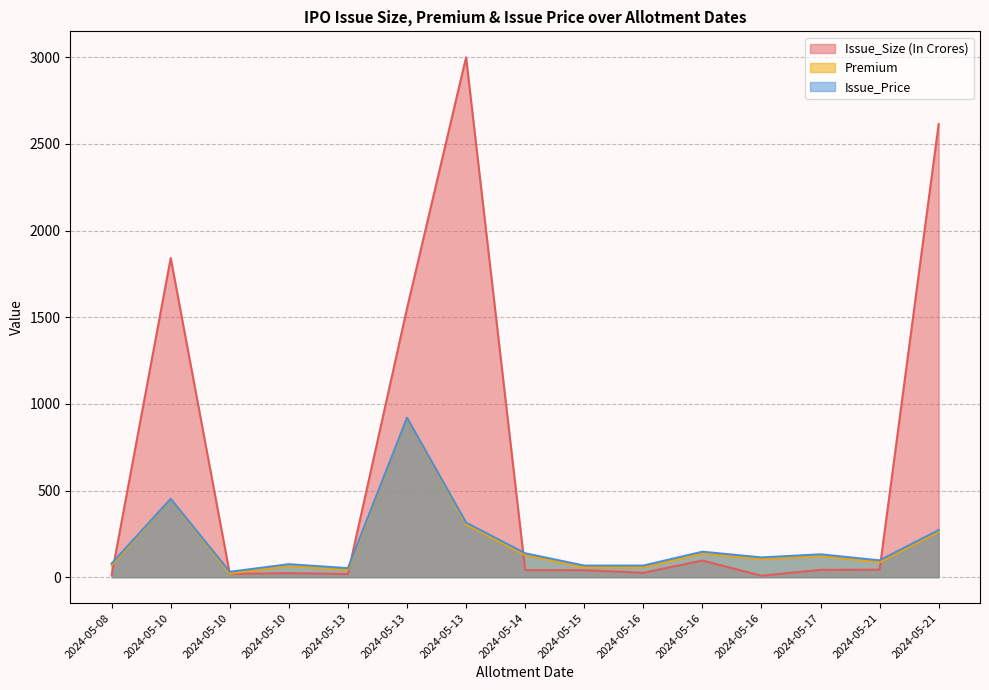

Rank the categories by Issue_Price value from highest to lowest.

2024-05-13, 2024-05-10, 2024-05-13, 2024-05-21, 2024-05-16, 2024-05-14, 2024-05-17, 2024-05-16, 2024-05-21, 2024-05-08, 2024-05-10, 2024-05-15, 2024-05-16, 2024-05-13, 2024-05-10